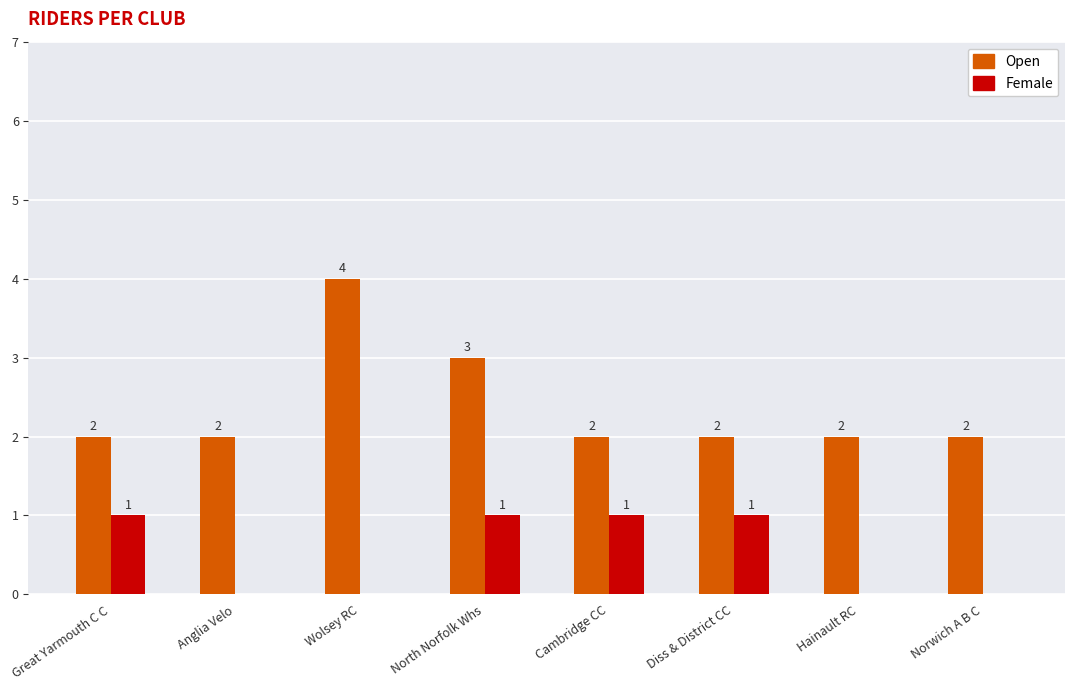

Is it true that Open equals 2 at Diss & District CC?

True